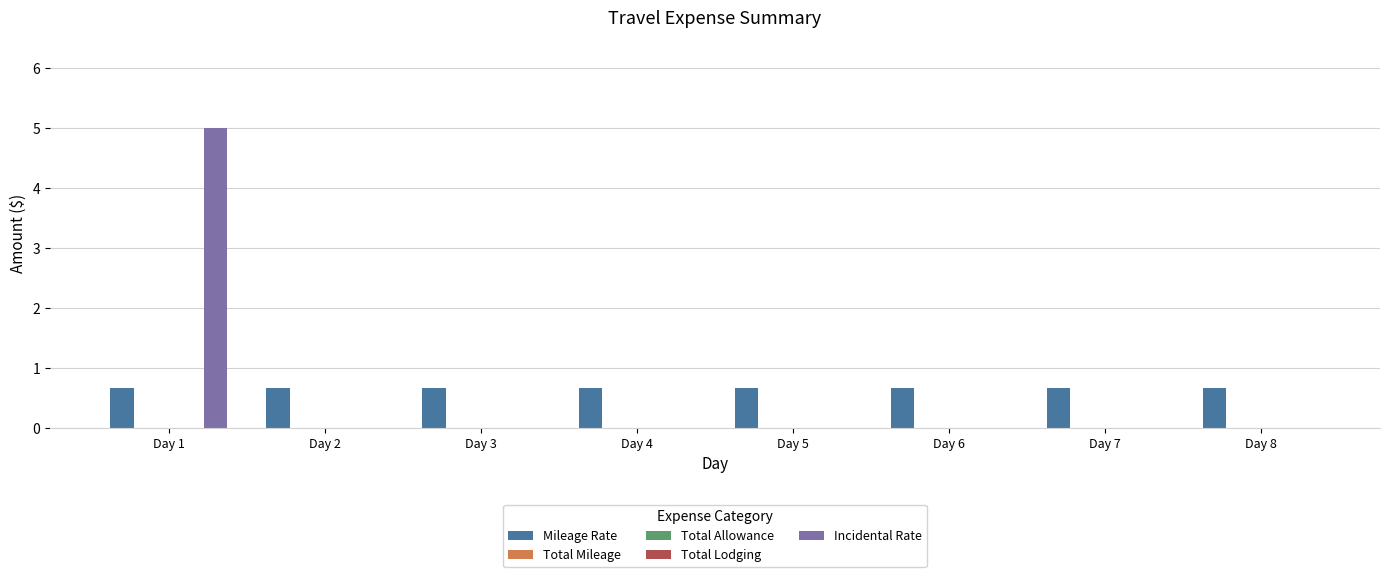

Where is Total Allowance nearest to the value 0?

Day 1